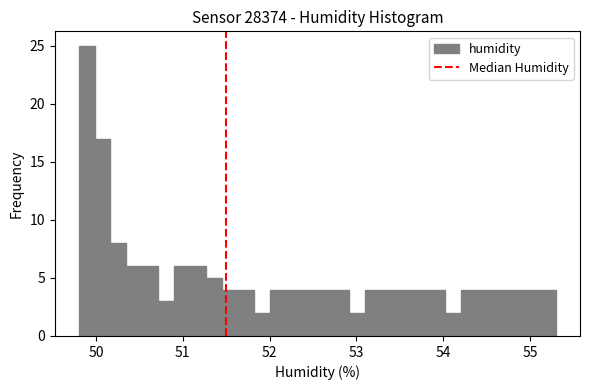

Read against the x-axis, roughly where is the centre of the tallest bar?

49.9